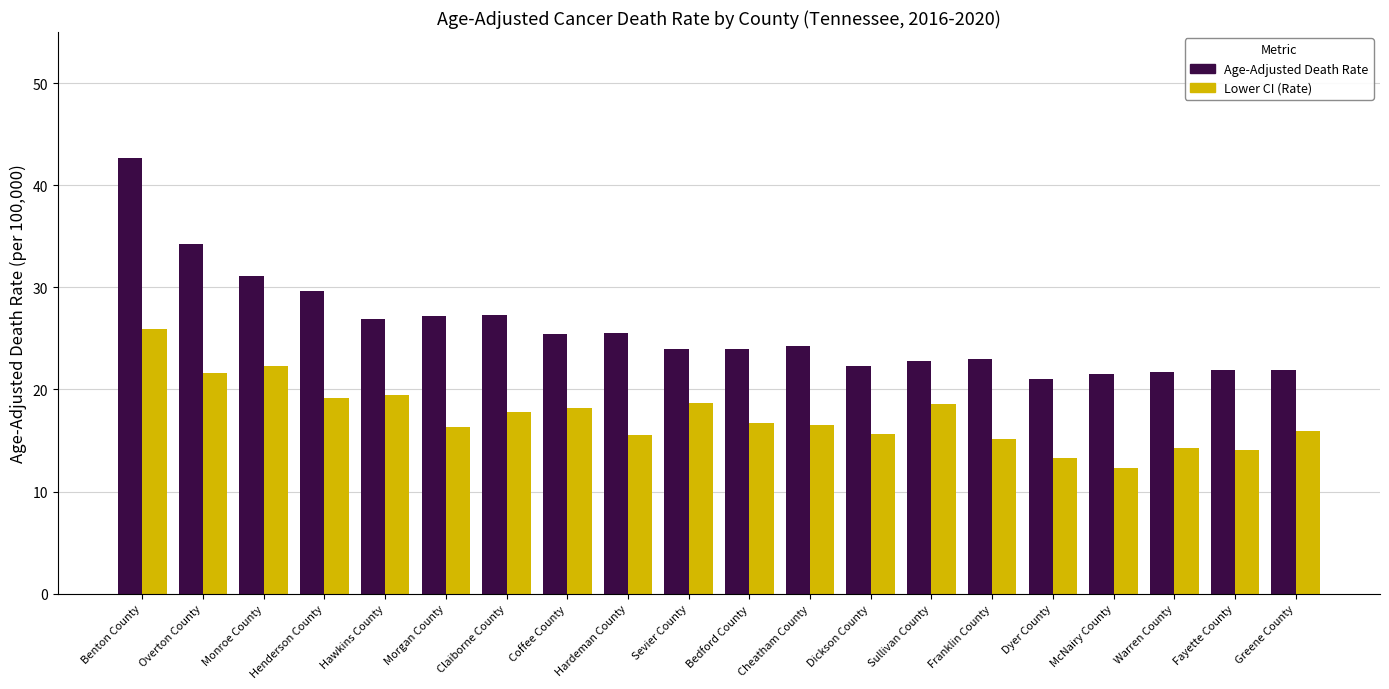

What is the sum of all Age-Adjusted Death Rate values?

518.3